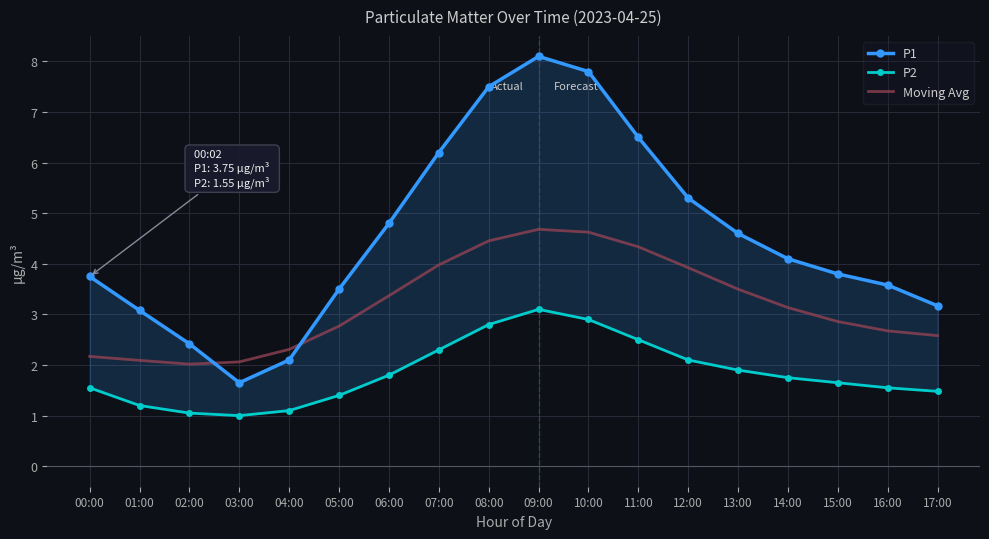

Which has a higher value, 17:00 or 03:00?

17:00